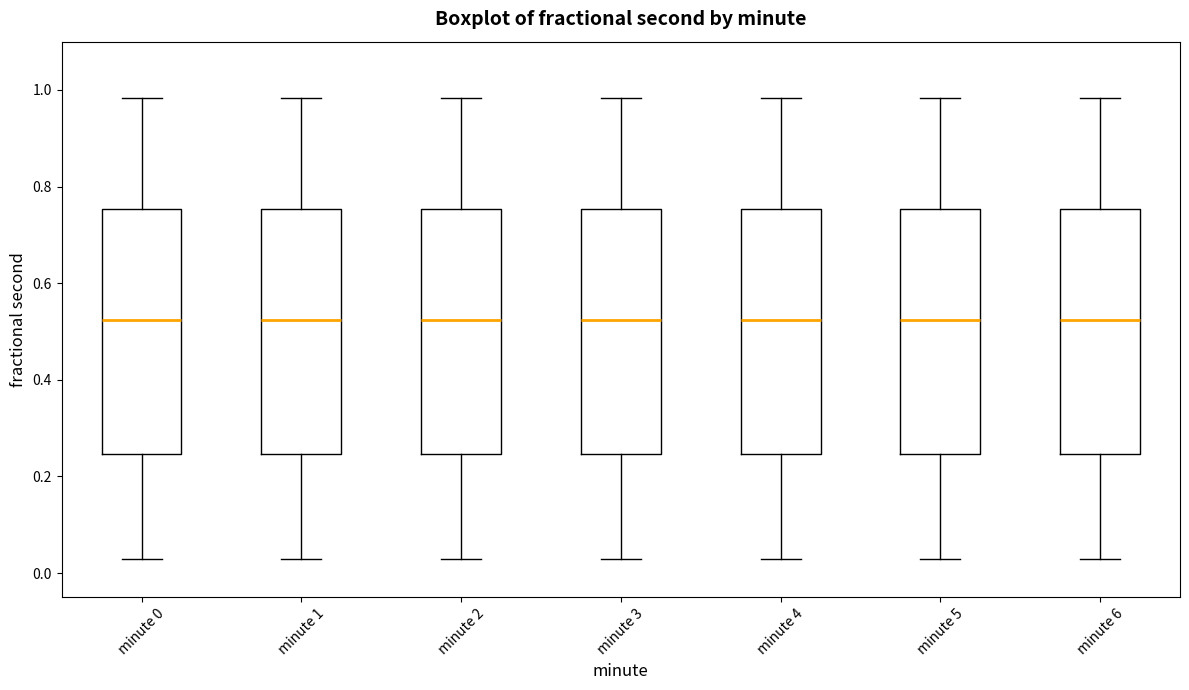

Reading left to right, transcribe this box plot: for each box, give where its median line is, the range the box spans, and where its two whiskers end, as read against the y-axis. The values are not printed on the chart, so give them approximately, as read against the axis.

minute 0: median 0.52, box 0.24 to 0.76, whiskers 0.02 to 0.98
minute 1: median 0.52, box 0.24 to 0.76, whiskers 0.02 to 0.98
minute 2: median 0.52, box 0.24 to 0.76, whiskers 0.02 to 0.98
minute 3: median 0.52, box 0.24 to 0.76, whiskers 0.02 to 0.98
minute 4: median 0.52, box 0.24 to 0.76, whiskers 0.02 to 0.98
minute 5: median 0.52, box 0.24 to 0.76, whiskers 0.02 to 0.98
minute 6: median 0.52, box 0.24 to 0.76, whiskers 0.02 to 0.98